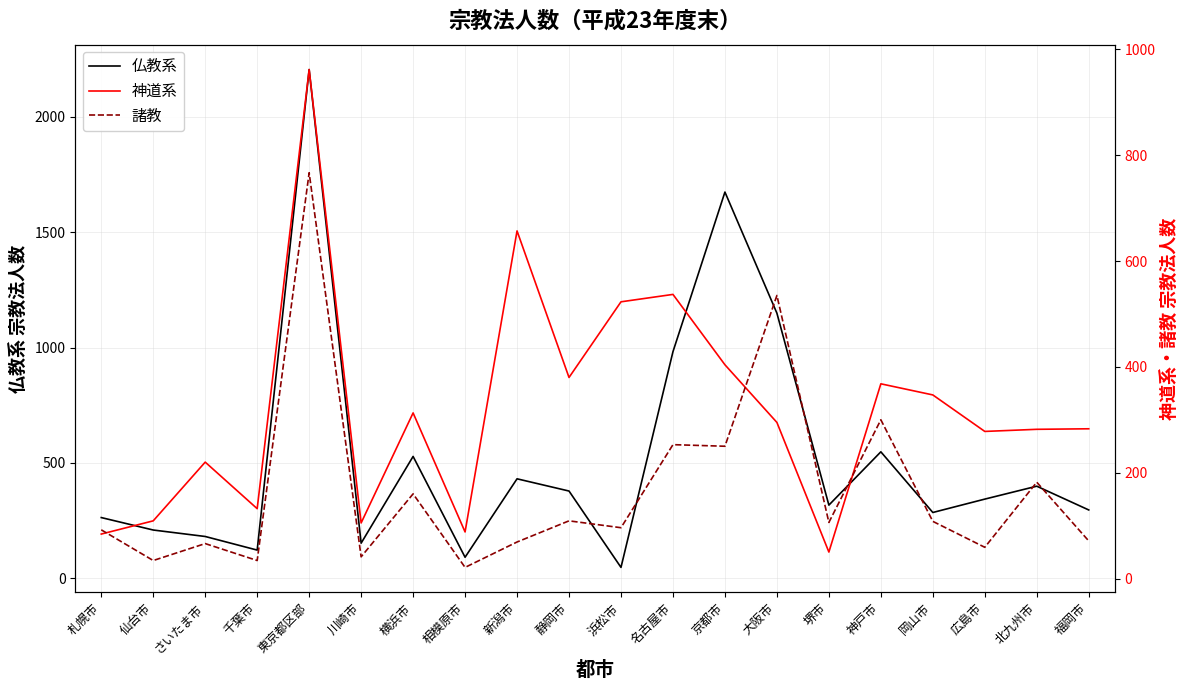

What is the difference between the maximum and minimum values in the 神道系 series?

912